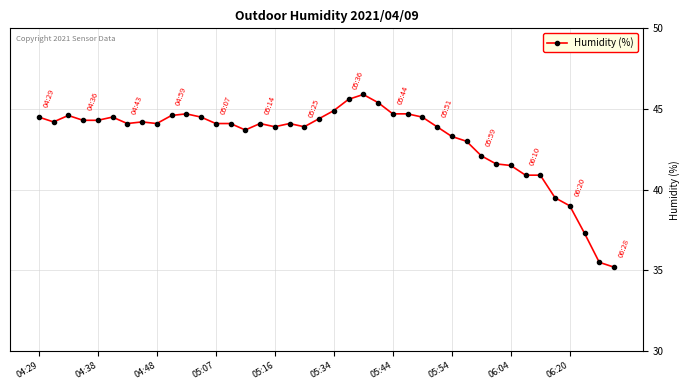

How many data points are above 44?

24